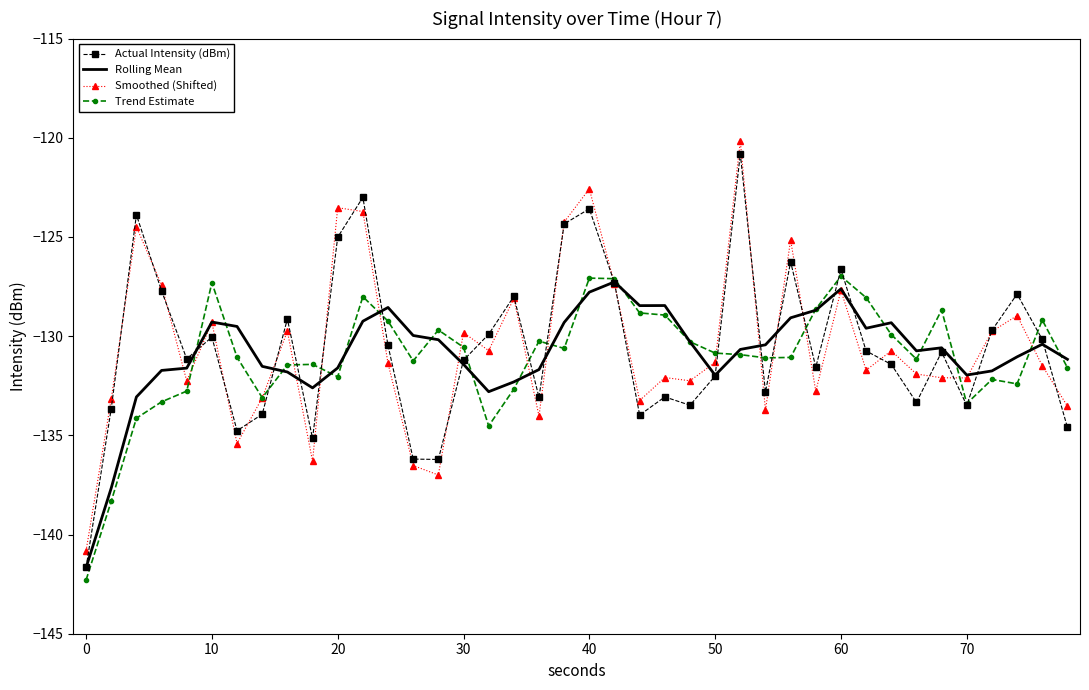

What is the sum of all Trend Estimate values?

-5242.4